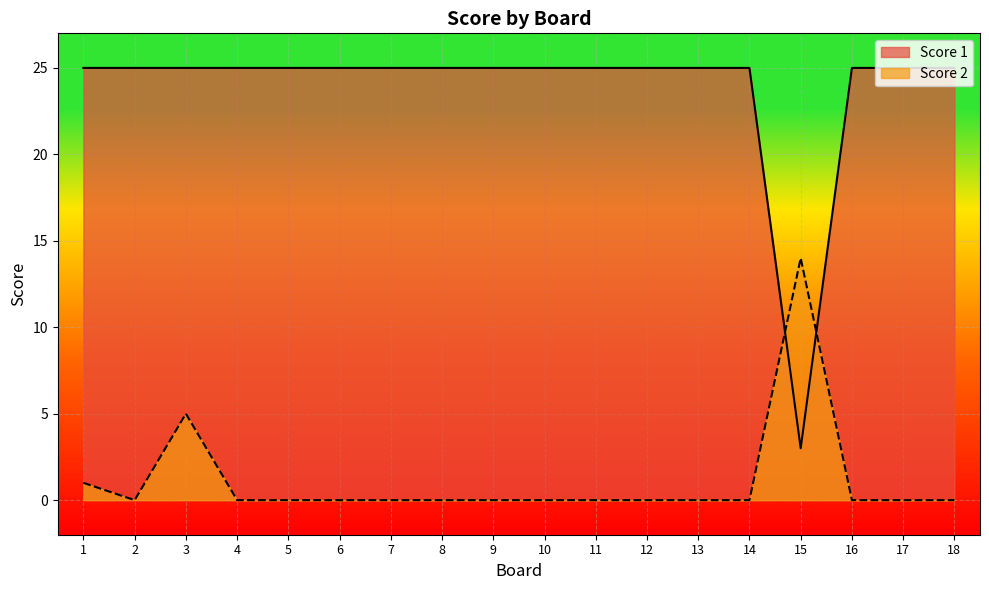

True or false: Score 2 and Score 1 intersect in this chart.

True